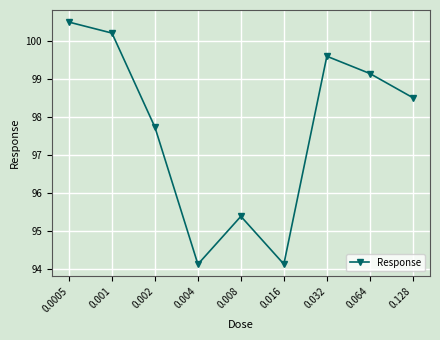

What position from the right is 0.128?

1